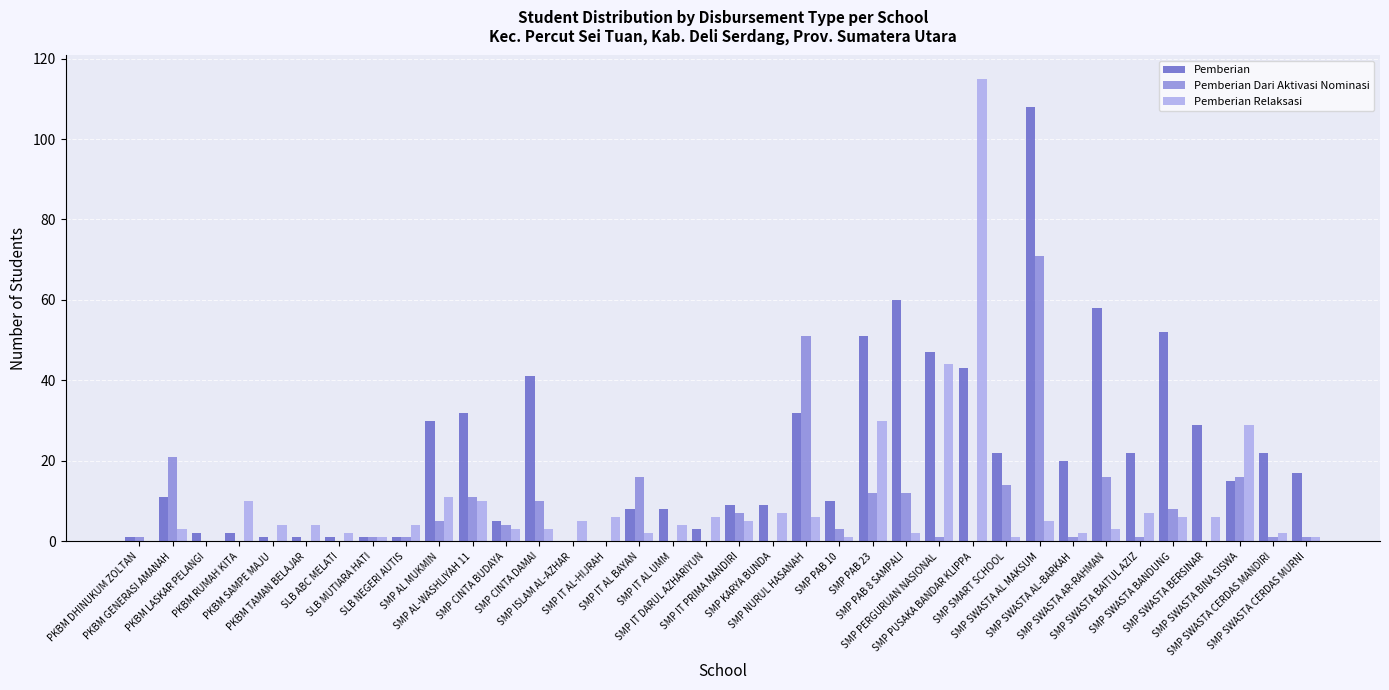

What is the sum of all Pemberian Dari Aktivasi Nominasi values?

285